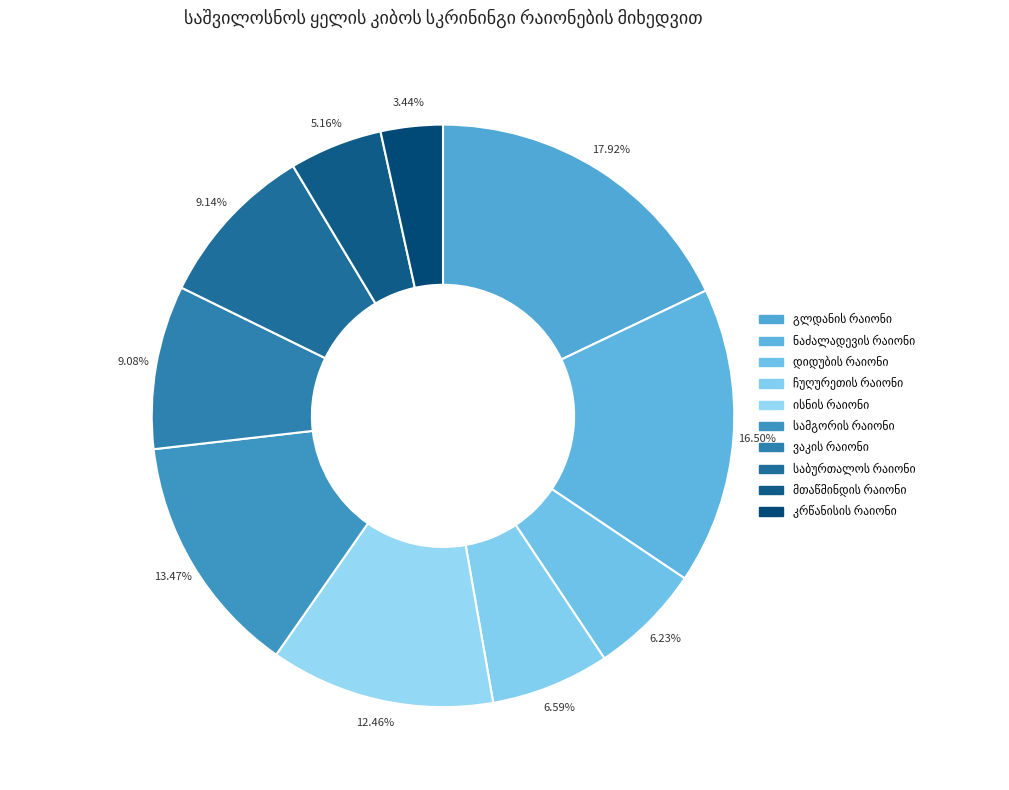

Is there a majority slice in this chart?

No